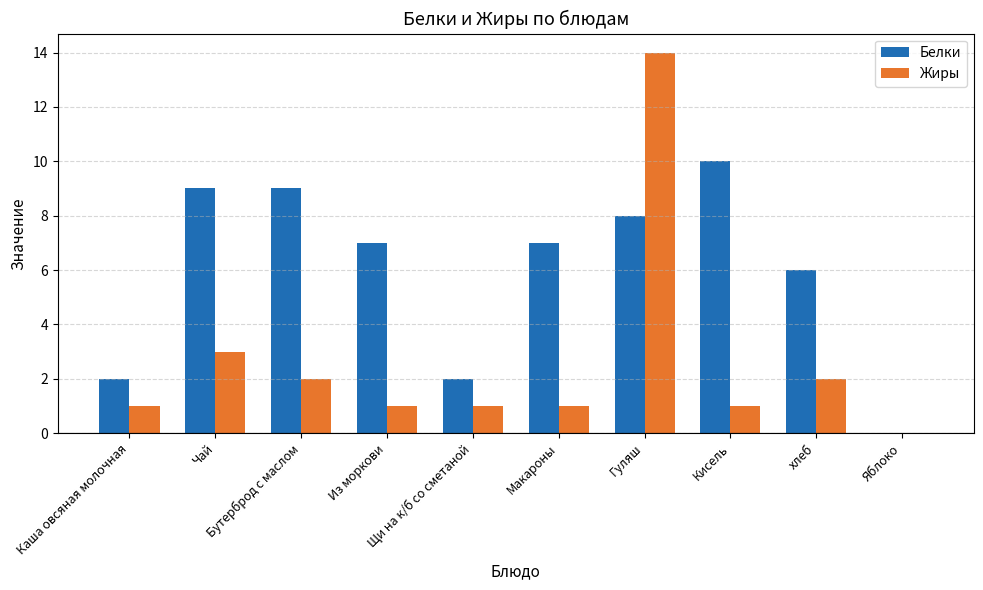

What is the sum of all Белки values?

60